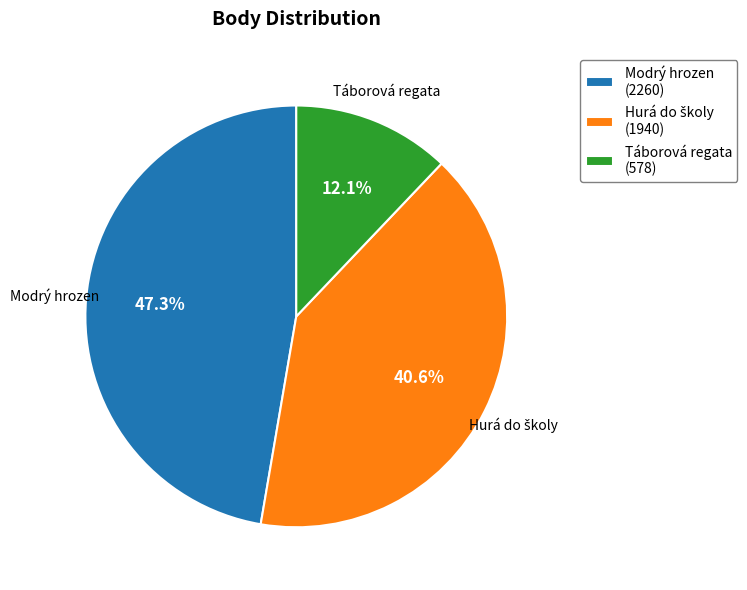

Is there a majority slice in this chart?

No